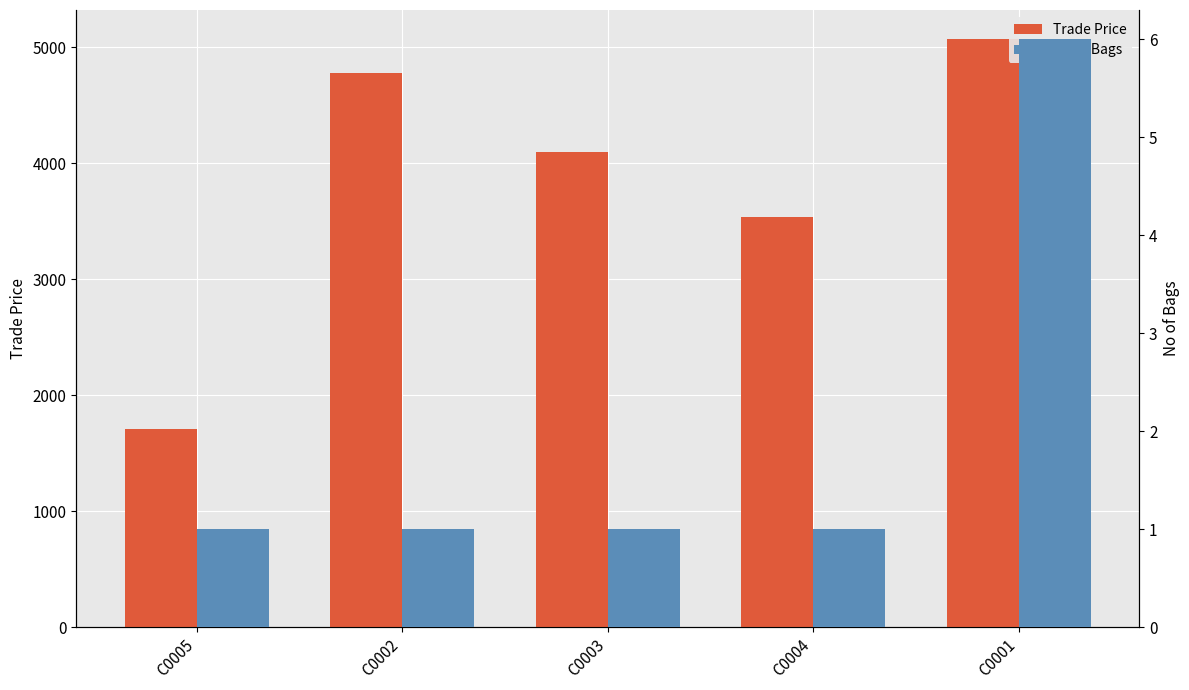

What is the difference between the maximum and minimum values in the No of Bags series?

5.0